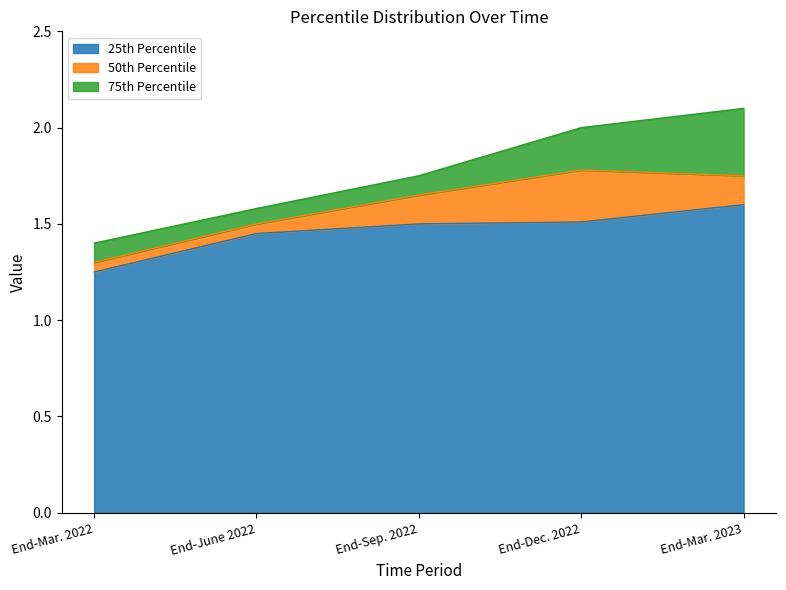

List the labels in order of 75th Percentile value, smallest first.

End-Mar. 2022, End-June 2022, End-Sep. 2022, End-Dec. 2022, End-Mar. 2023